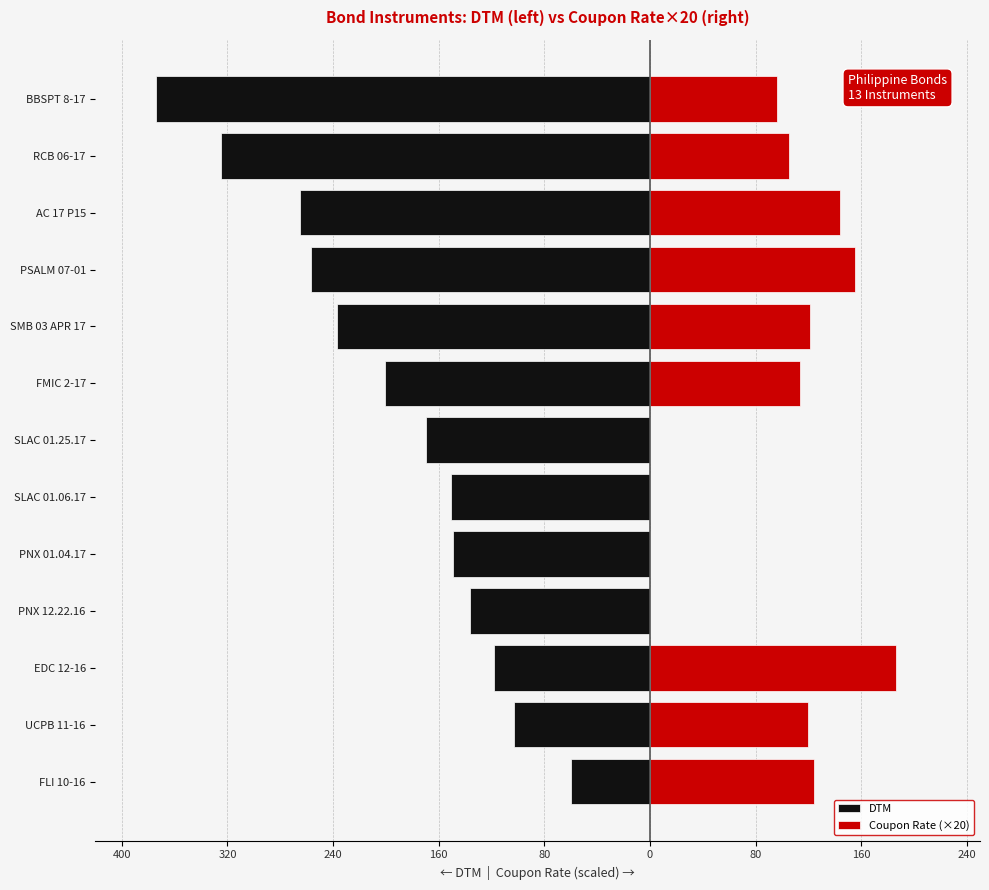

Is the value of Coupon Rate (×20) at FMIC 2-17 greater than the value of DTM at SMB 03 APR 17?

Yes